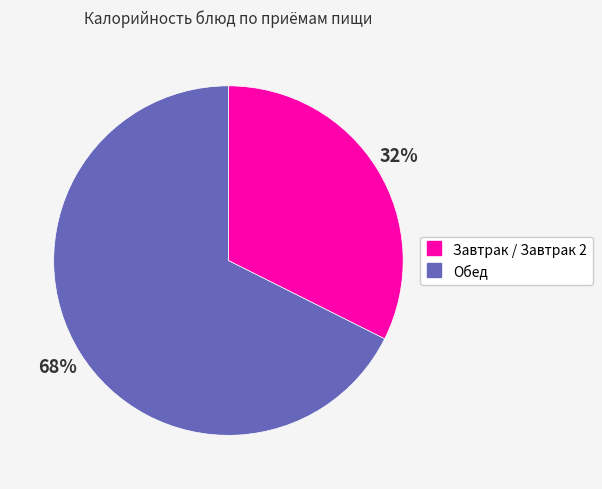

Is there a majority slice in this chart?

Yes